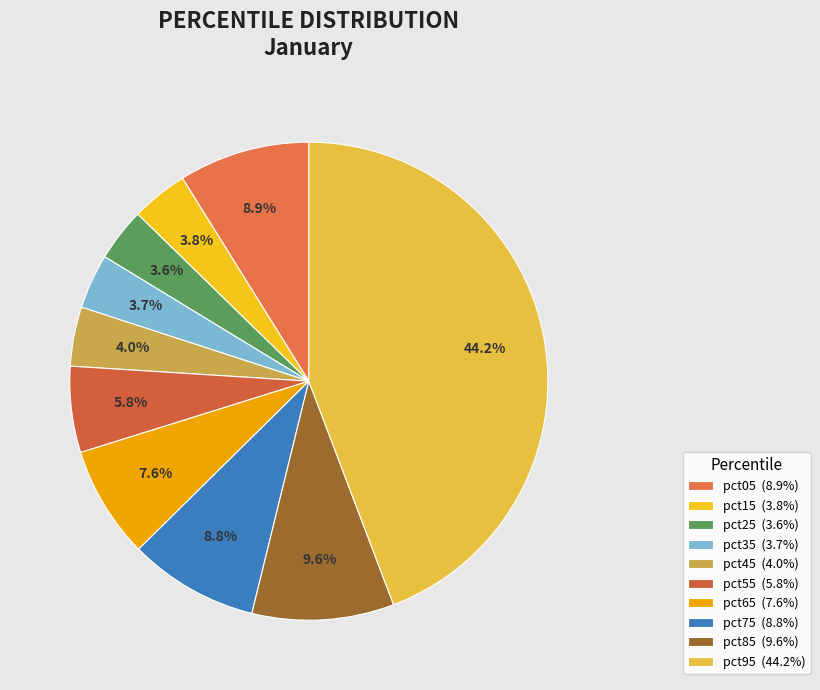

Rank the categories by value from highest to lowest.

pct95, pct85, pct05, pct75, pct65, pct55, pct45, pct15, pct35, pct25